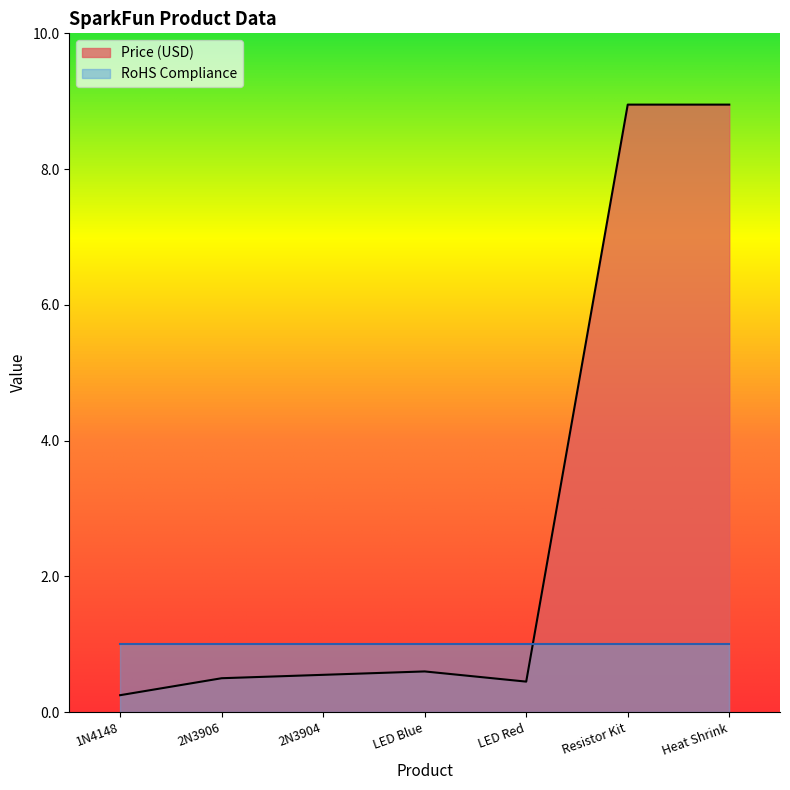

What position from the left is LED Blue?

4